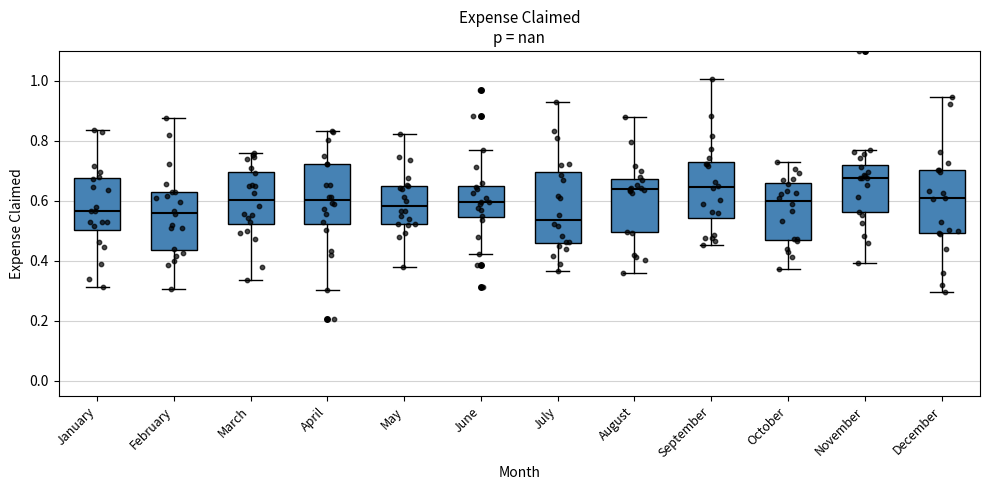

Reading left to right, transcribe this box plot: for each box, give where its median line is, the range the box spans, and where its two whiskers end, as read against the y-axis. The values are not printed on the chart, so give them approximately, as read against the axis.

January: median 0.56, box 0.50 to 0.68, whiskers 0.32 to 0.84
February: median 0.56, box 0.44 to 0.62, whiskers 0.30 to 0.88
March: median 0.60, box 0.52 to 0.70, whiskers 0.34 to 0.76
April: median 0.60, box 0.52 to 0.72, whiskers 0.30 to 0.84
May: median 0.58, box 0.52 to 0.66, whiskers 0.38 to 0.82
June: median 0.60, box 0.54 to 0.64, whiskers 0.42 to 0.78
July: median 0.54, box 0.46 to 0.70, whiskers 0.36 to 0.92
August: median 0.64, box 0.50 to 0.68, whiskers 0.36 to 0.88
September: median 0.64, box 0.54 to 0.72, whiskers 0.46 to 1.00
October: median 0.60, box 0.48 to 0.66, whiskers 0.38 to 0.72
November: median 0.68, box 0.56 to 0.72, whiskers 0.40 to 0.78
December: median 0.60, box 0.50 to 0.70, whiskers 0.30 to 0.94